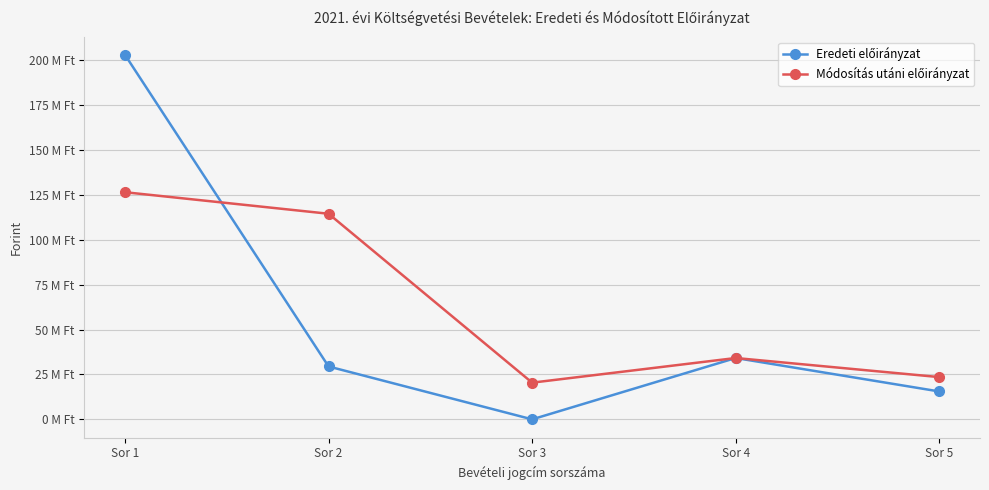

Does the chart display data point markers on the line(s)?

Yes